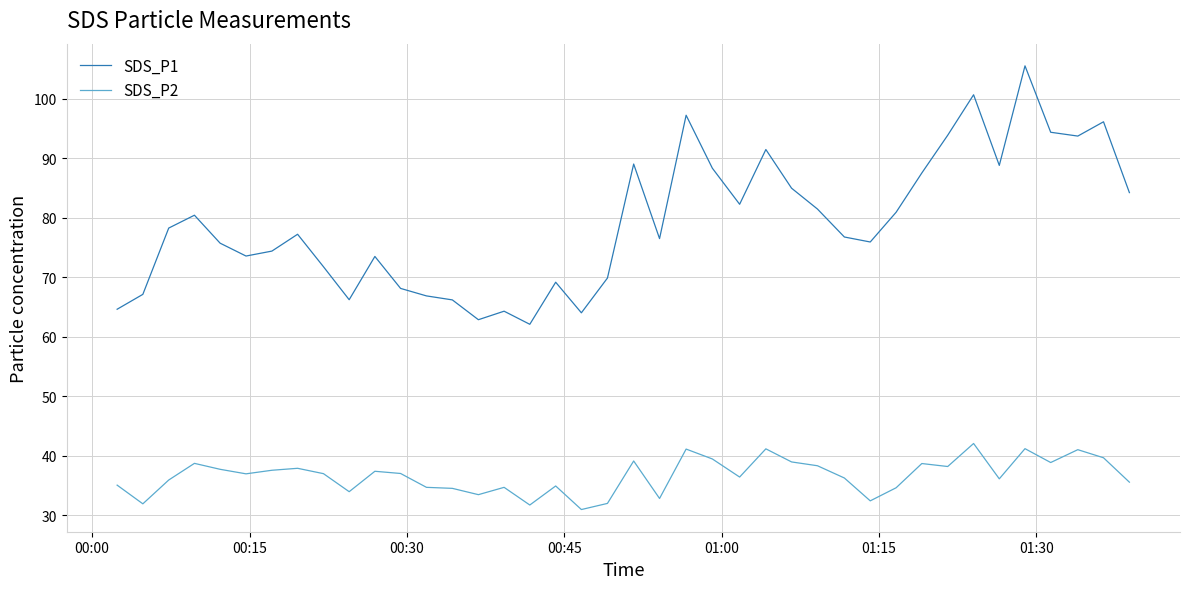

How many interior local peaks does the SDS_P1 series have?

11